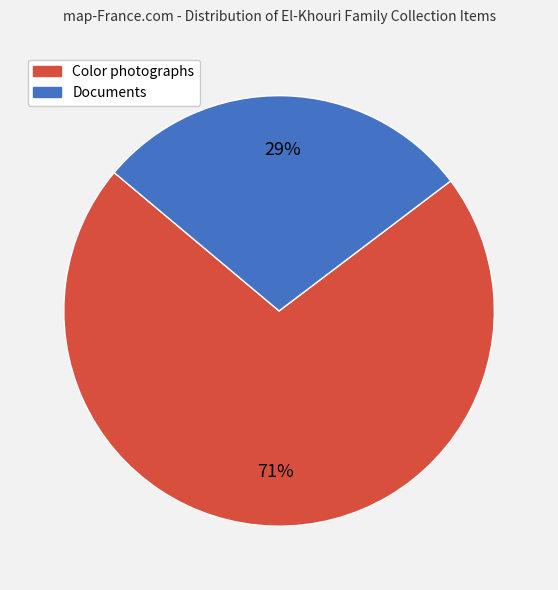

To the nearest percent, what is the average slice percentage?

50%